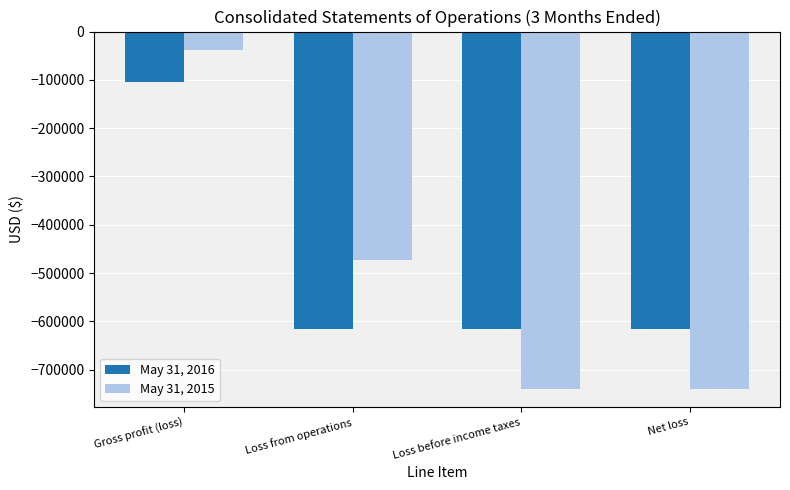

How many bars are there in total?

8